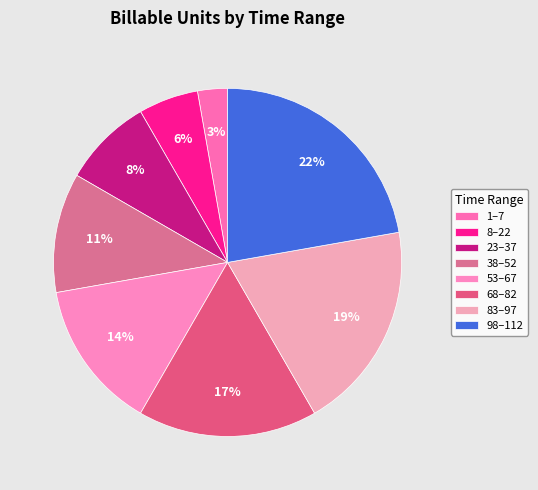

Which slice is the largest?

98–112